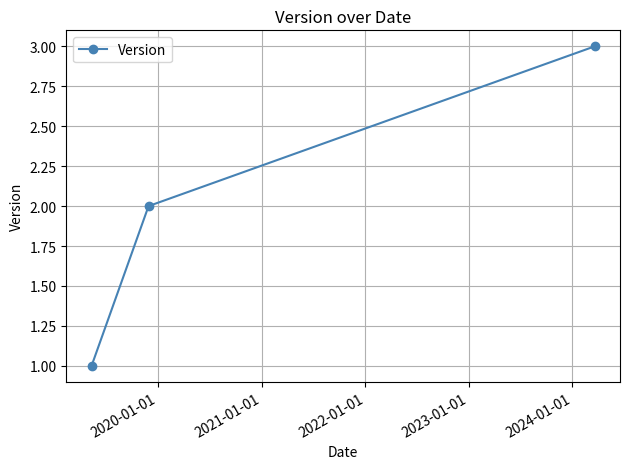

How many values are below 2?

1